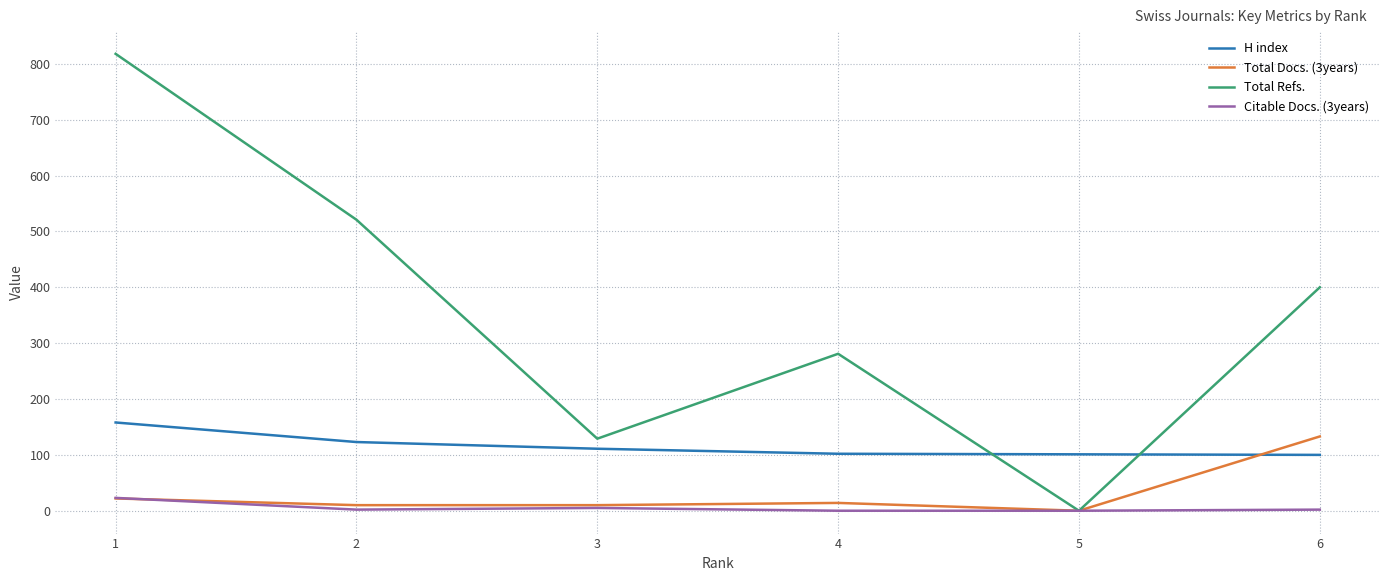

Is the value of Citable Docs. (3years) at 2 greater than the value of Total Docs. (3years) at 1?

No